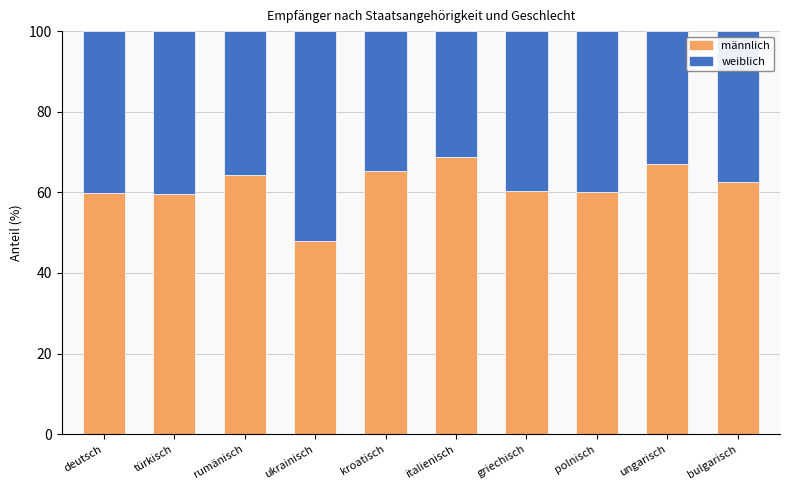

What is the difference between the maximum and minimum values in the männlich series?

20.8